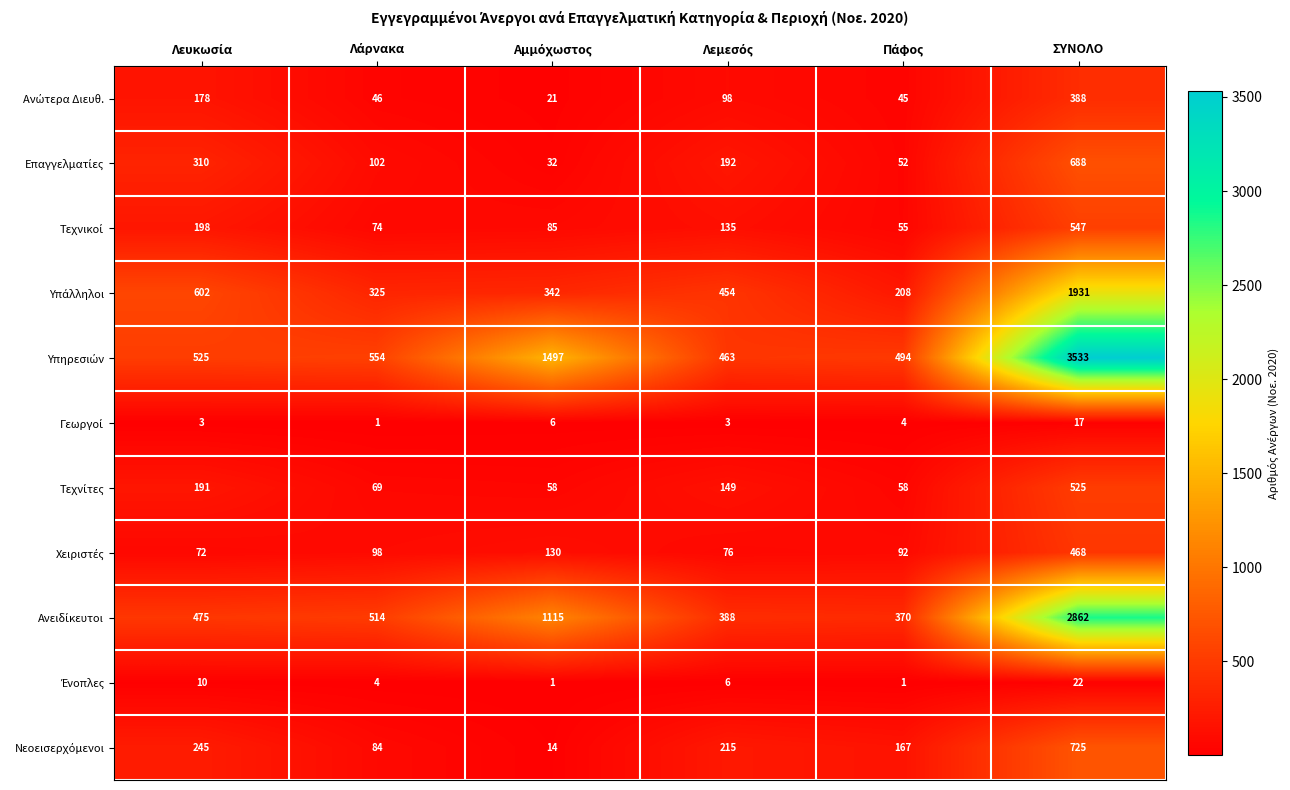

The value of Επαγγελματίες at Αμμόχωστος is 32. True or false?

True